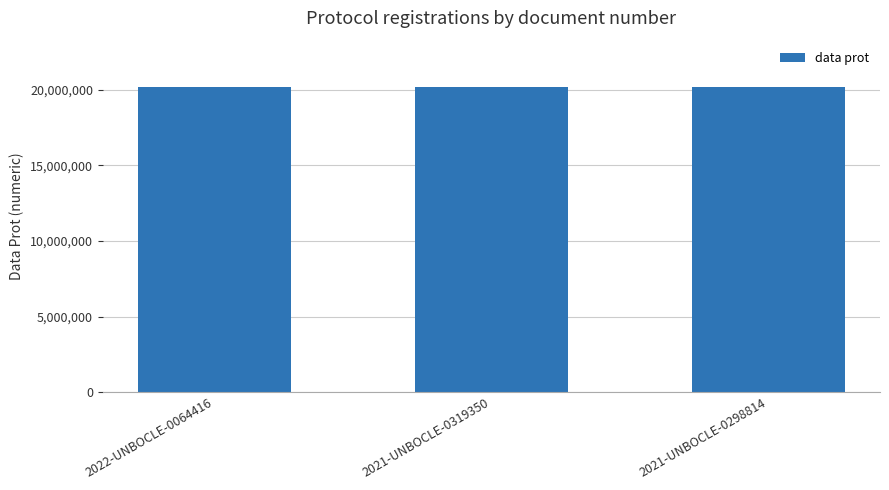

Approximately how many times larger is the value at 2021-UNBOCLE-0319350 compared to 2021-UNBOCLE-0298814?

1.0